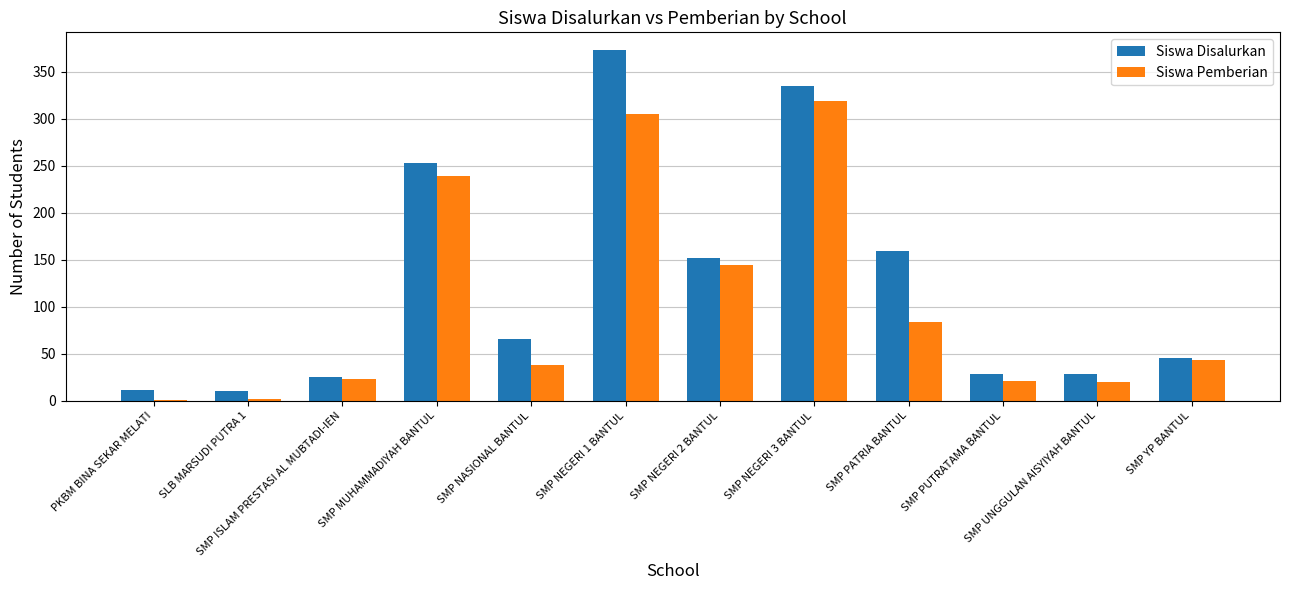

Between SMP NASIONAL BANTUL and SMP NEGERI 3 BANTUL, which series saw the biggest shift?

Siswa Pemberian